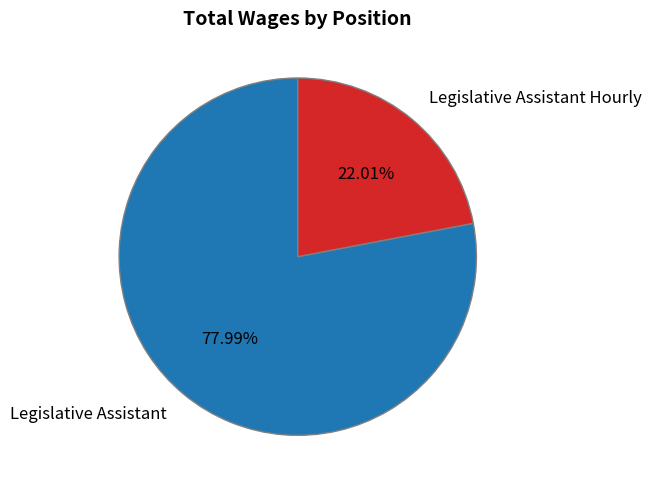

Which category has the biggest portion of the pie?

Legislative Assistant